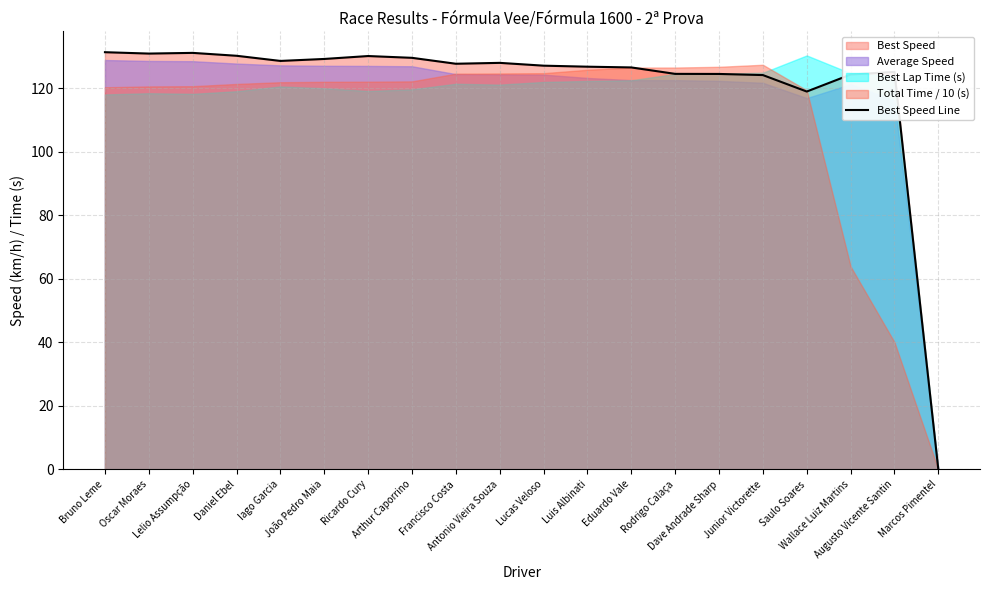

Reading right to left, transcribe all the data shown in this chart.

Marcos Pimentel=0.0	Augusto Vicente Santin=125.2	Wallace Luiz Martins=124.3	Saulo Soares=119.0	Junior Victorette=124.2	Dave Andrade Sharp=124.5	Rodrigo Calaça=124.6	Eduardo Vale=126.6	Luis Albinati=126.8	Lucas Veloso=127.1	Antonio Vieira Souza=128.0	Francisco Costa=127.7	Arthur Caporrino=129.6	Ricardo Cury=130.2	João Pedro Maia=129.3	Iago Garcia=128.6	Daniel Ebel=130.3	Lelio Assumpção=131.2	Oscar Moraes=130.9	Bruno Leme=131.4